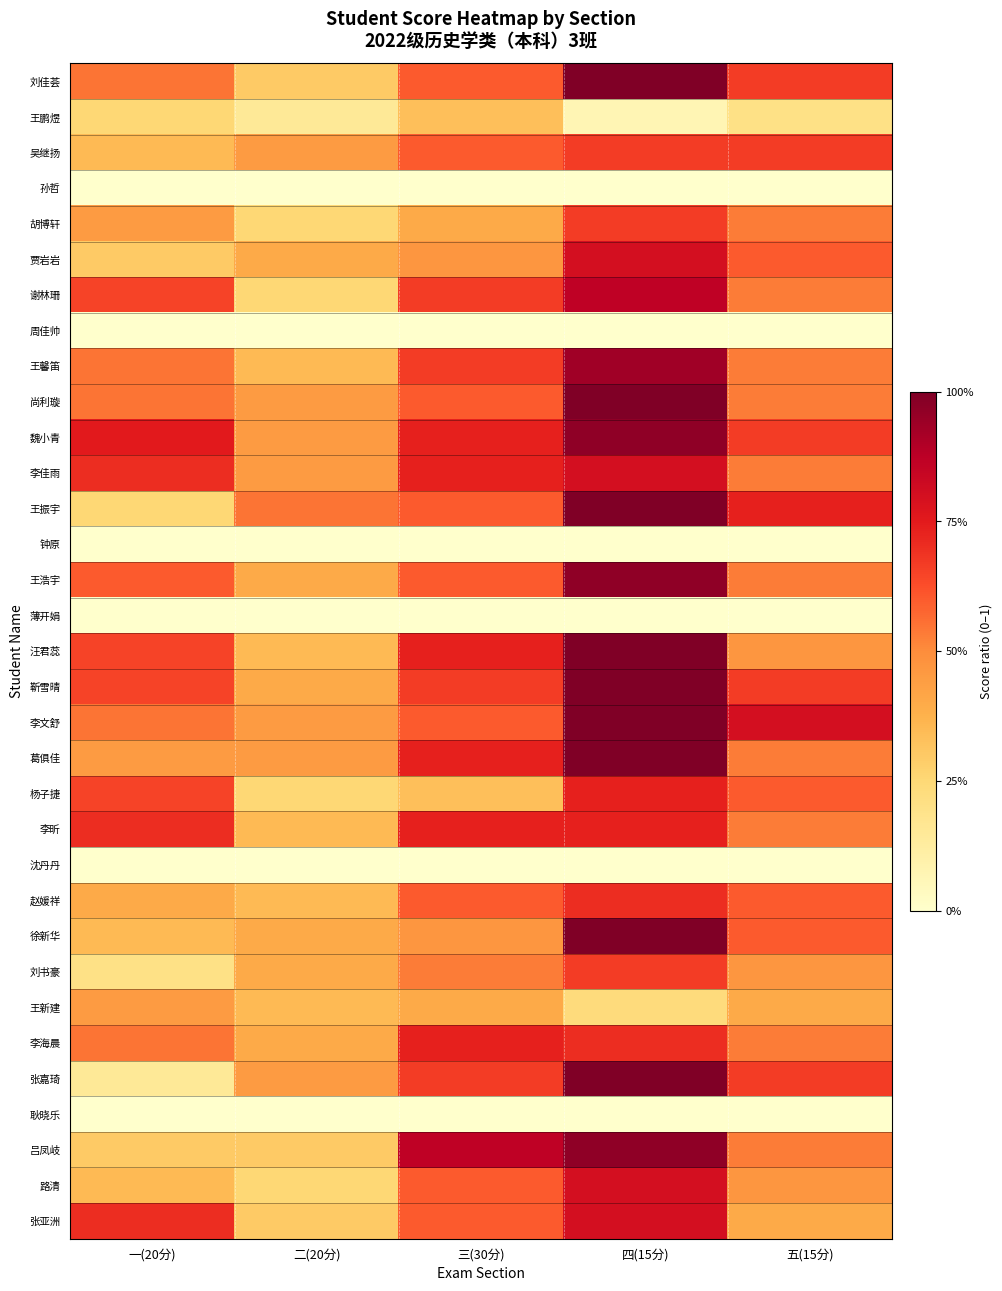

Rank the series by their maximum value, from highest to lowest.

刘佳荟, 尚利璇, 王振宇, 汪君蕊, 靳雪晴, 李文舒, 葛俱佳, 徐新华, 张嘉琦, 魏小青, 王浩宇, 吕凤岐, 王馨笛, 谢林珊, 贾岩岩, 李佳雨, 路清, 张亚洲, 杨子捷, 李昕, 李海晨, 赵媛祥, 吴继扬, 胡博轩, 刘书豪, 王新建, 王鹏煜, 孙哲, 周佳帅, 钟原, 薄开娟, 沈丹丹, 耿晓乐